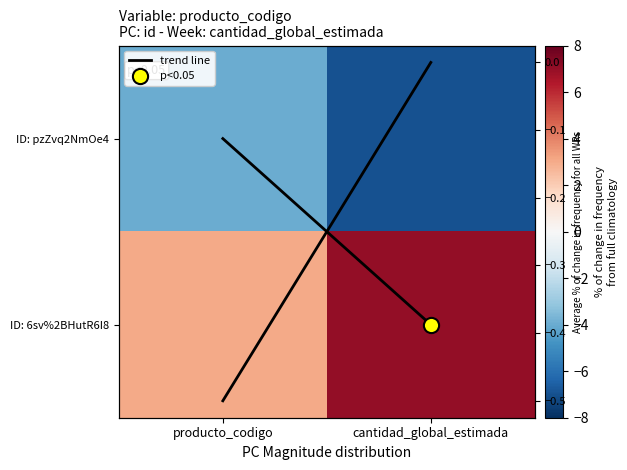

True or false: Average % change for all WRs has a value of -0.8 at producto_codigo.

False